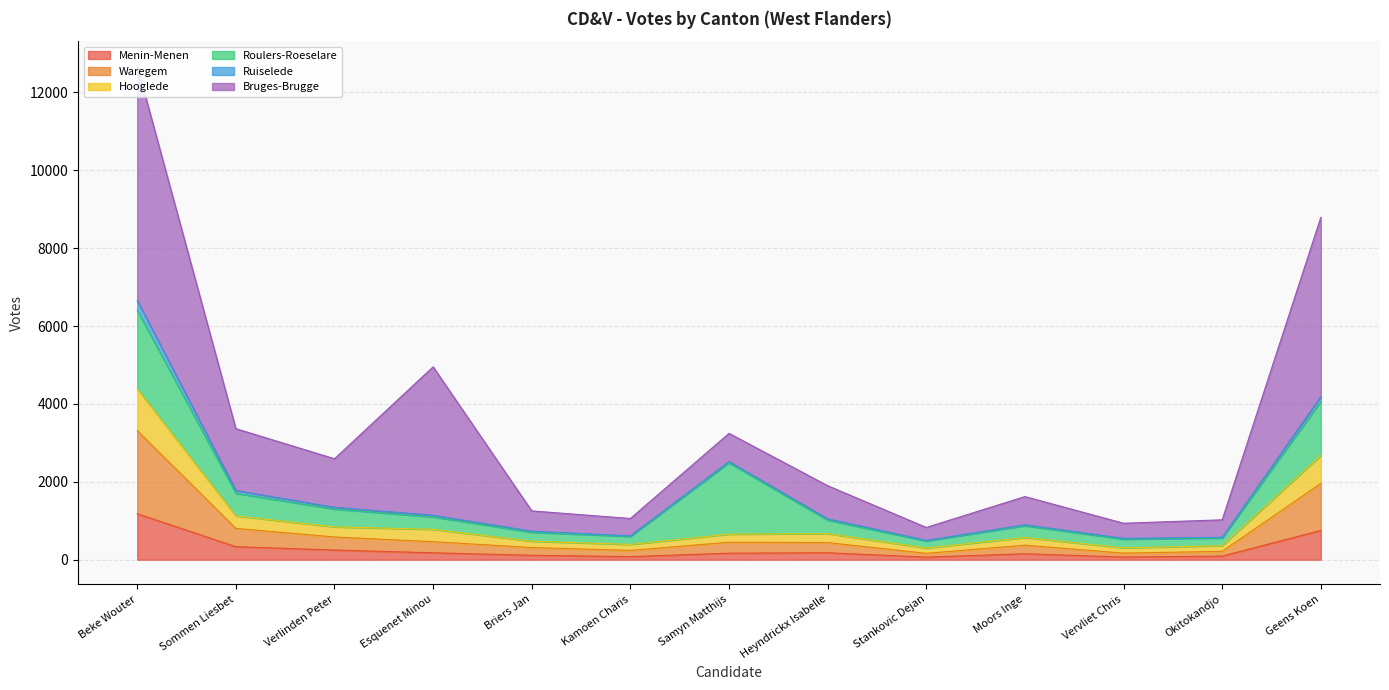

True or false: Menin-Menen has a value of 334 at Sommen Liesbet.

True